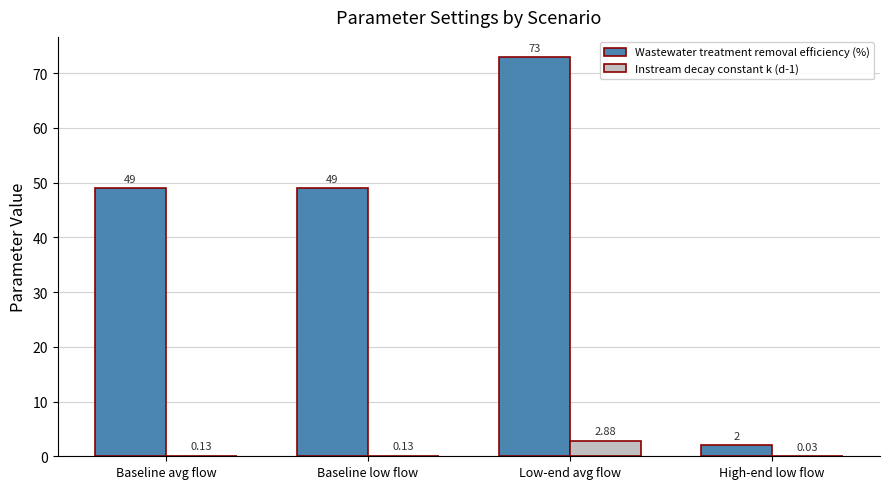

Is the value of Instream decay constant k (d-1) at High-end low flow greater than the value of Wastewater treatment removal efficiency (%) at High-end low flow?

No